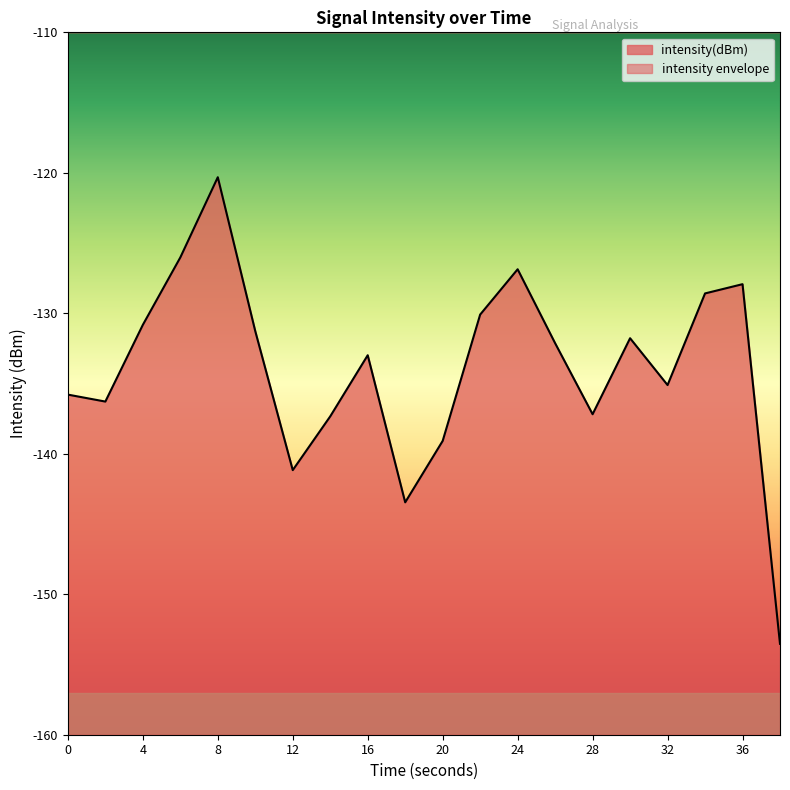

What is the maximum value shown in the chart?

-120.3